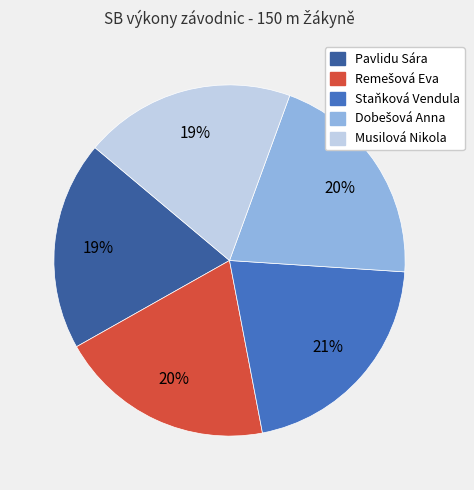

What is the ratio of the value at Staňková Vendula to the value at Pavlidu Sára?

1.1